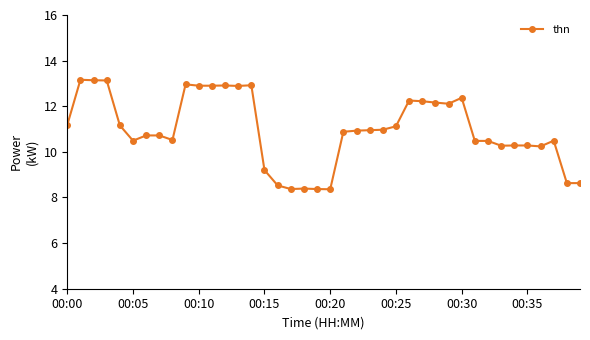

What is the difference between the maximum and minimum values?

4.8